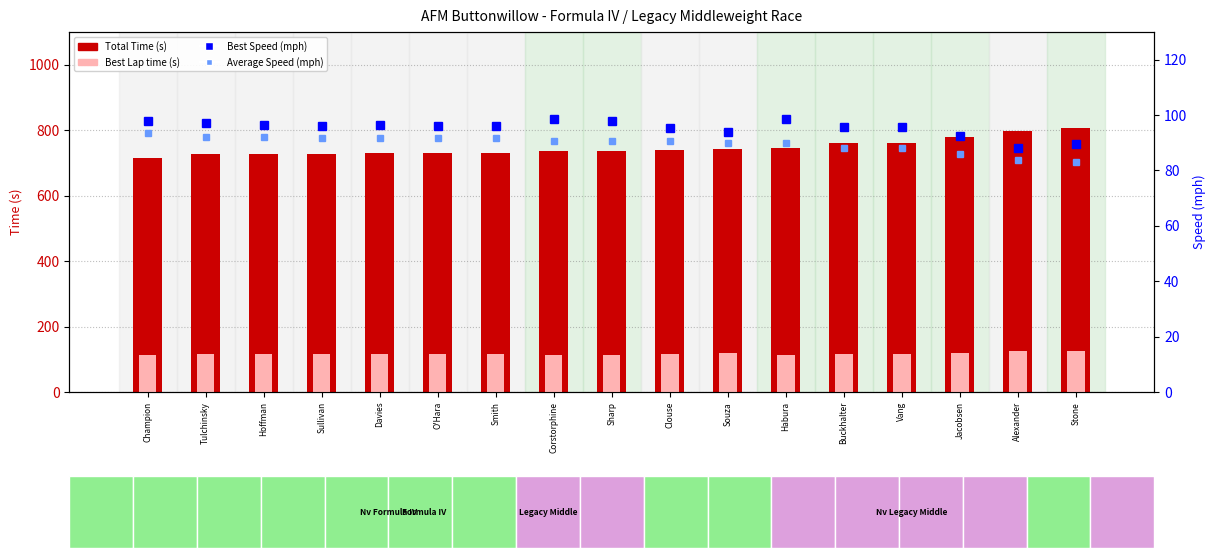

List the labels in order of Average Speed (mph) value, largest first.

Champion, Tulchinsky, Hoffman, Sullivan, Davies, O'Hara, Smith, Corstorphine, Sharp, Clouse, Souza, Habura, Buckhalter, Vang, Jacobsen, Alexander, Stone